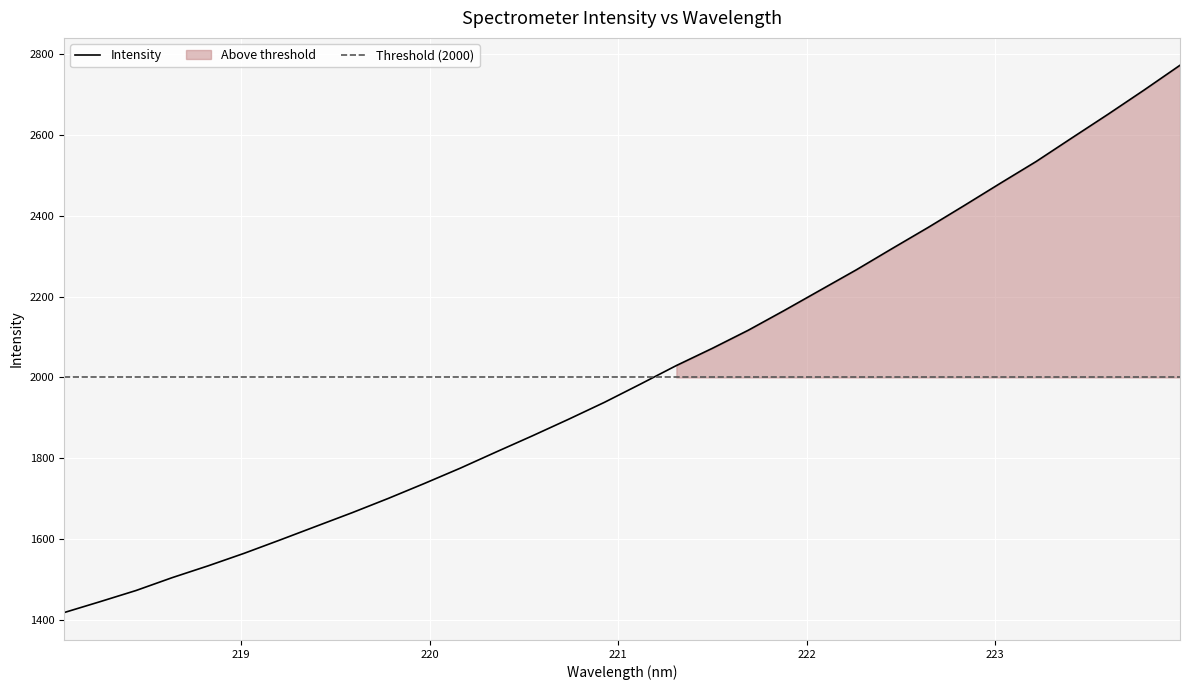

The value at 219.7801 is 660.3. True or false?

False